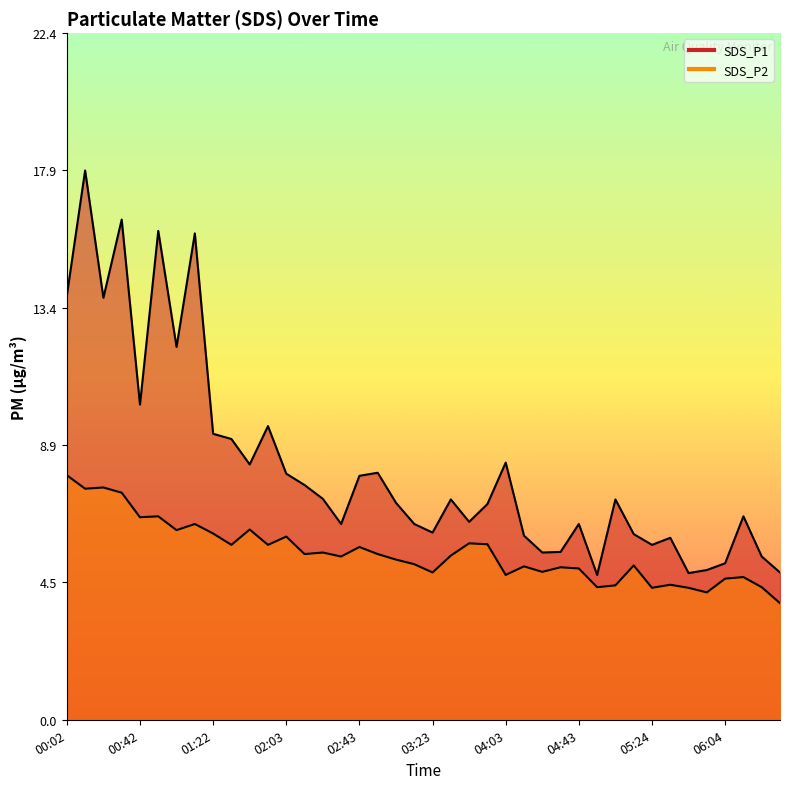

Reading left to right, extract all data points from this chart.

SDS_P1: 13.8	17.9	13.8	16.3	10.3	15.9	12.2	15.8	9.3	9.2	8.3	9.6	8.0	7.7	7.2	6.4	8.0	8.1	7.1	6.4	6.1	7.2	6.5	7.0	8.4	6.0	5.5	5.5	6.4	4.7	7.2	6.0	5.7	5.9	4.8	4.9	5.1	6.6	5.3	4.8
SDS_P2: 8.0	7.5	7.6	7.4	6.6	6.6	6.2	6.4	6.1	5.7	6.2	5.7	6.0	5.4	5.5	5.3	5.6	5.4	5.2	5.1	4.8	5.3	5.8	5.7	4.7	5.0	4.8	5.0	4.9	4.3	4.4	5.0	4.3	4.4	4.3	4.2	4.6	4.7	4.3	3.8